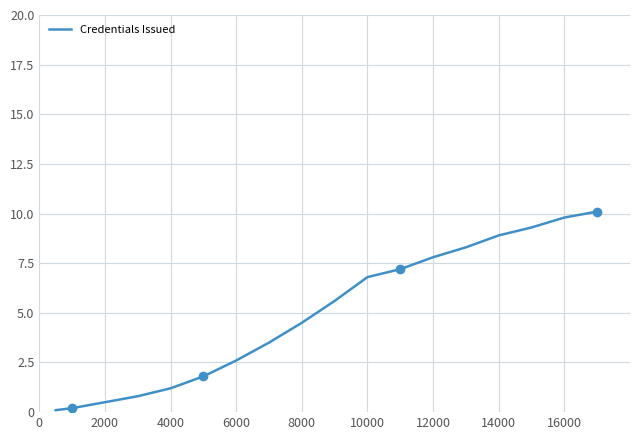

Is it true that Credentials Issued equals 7.8 at 12000?

True